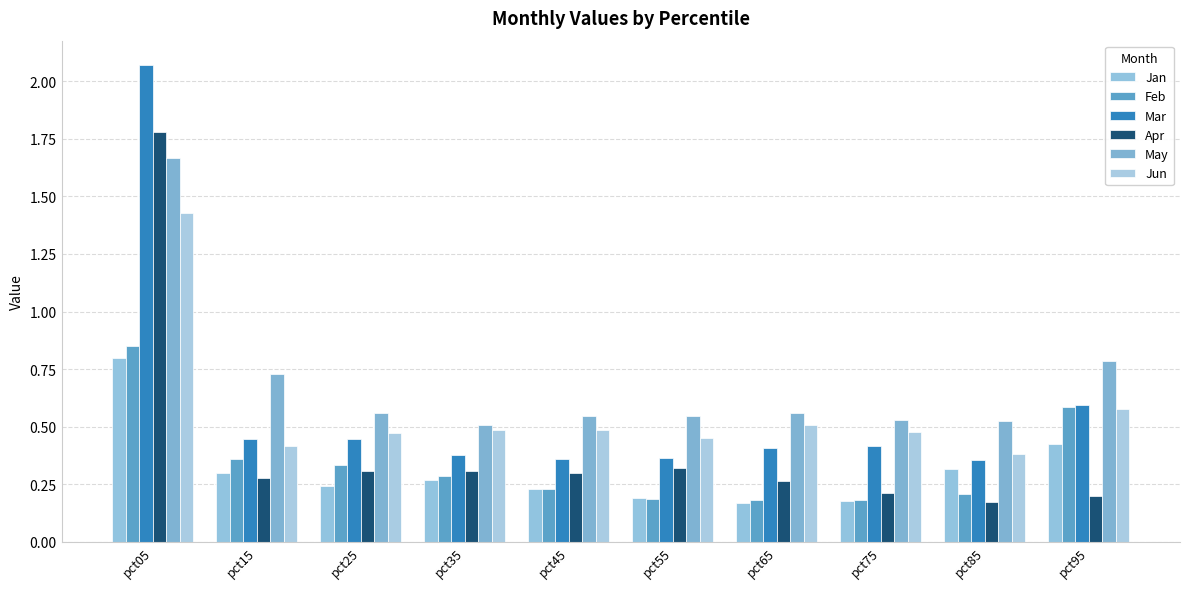

Which series has the largest total across all categories?

May